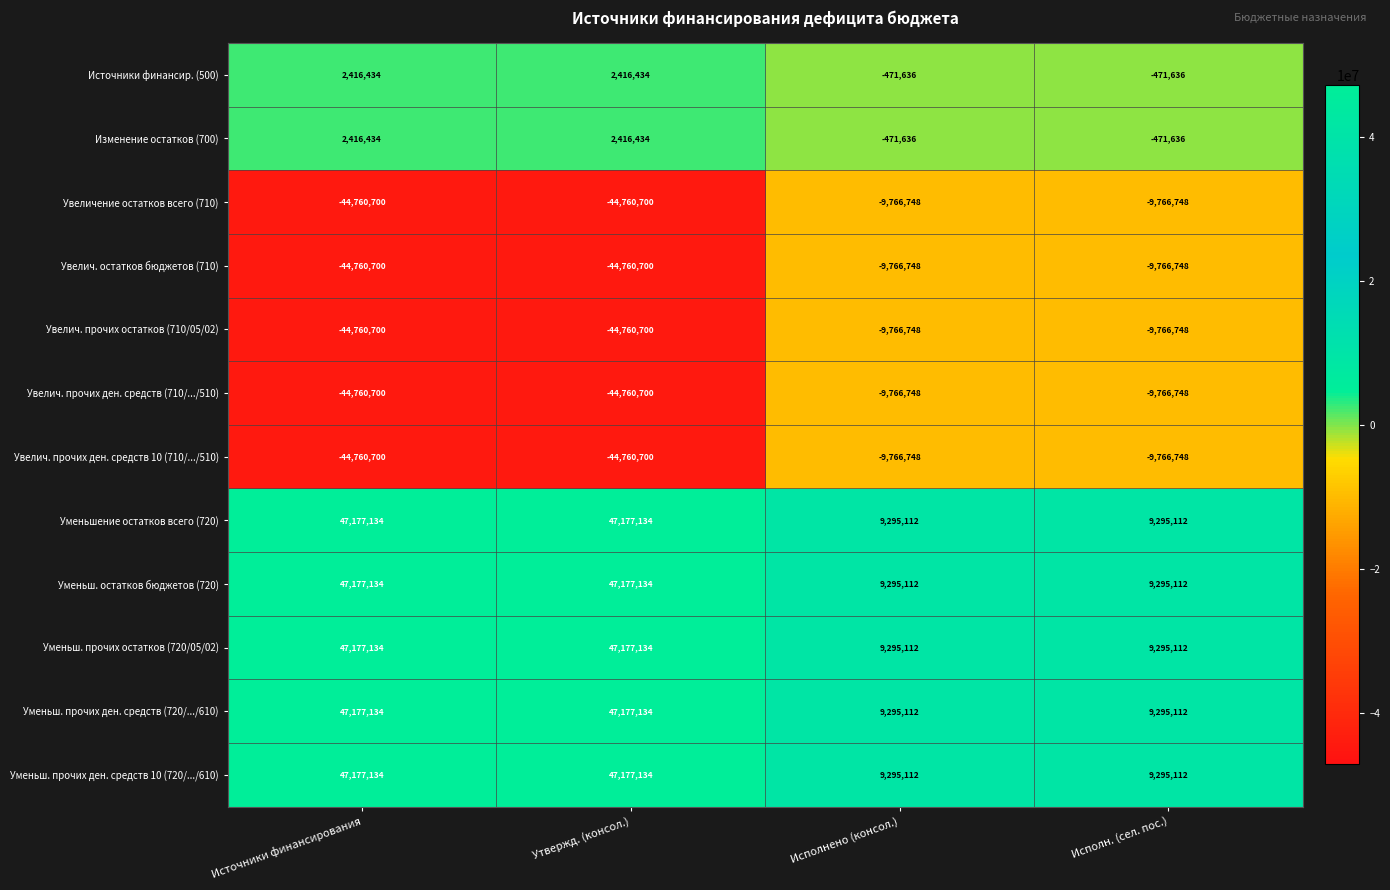

How many Увелич. прочих ден. средств 10 (710/.../510) values are between -44760700 and -9766748?

4